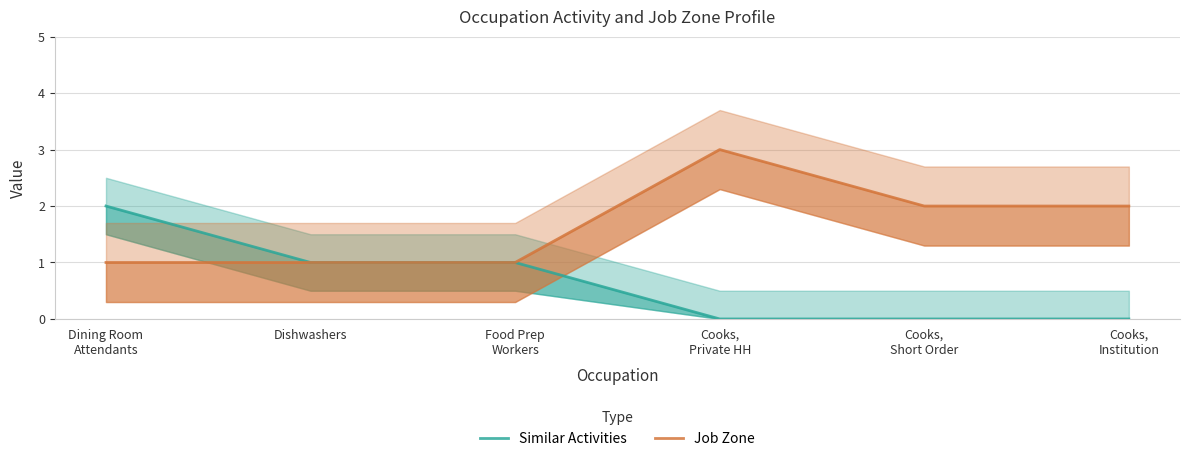

At which category is the sum across all series the highest?

Dining Room
Attendants